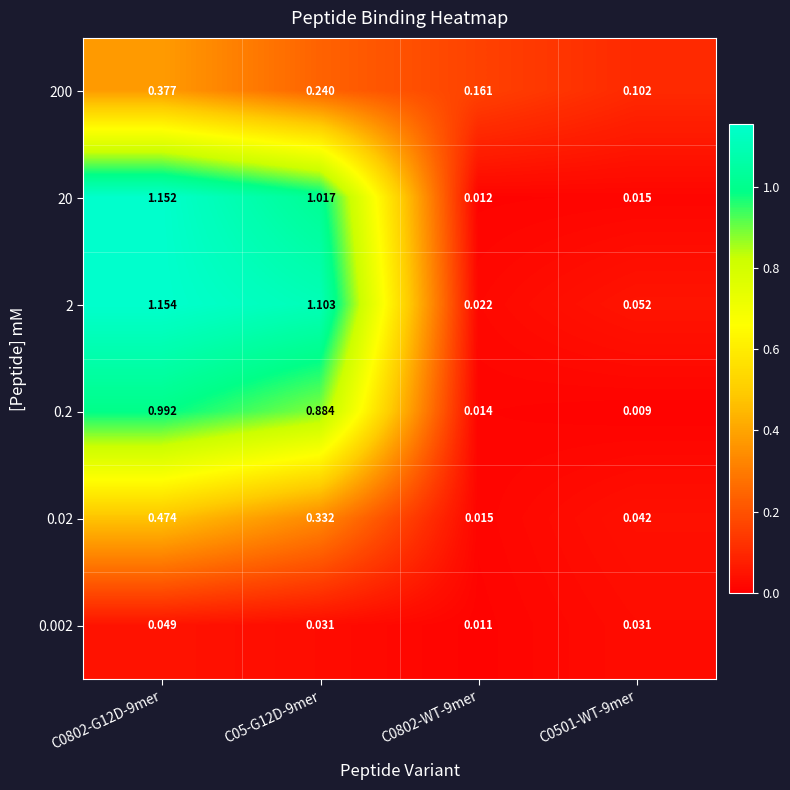

Is the value of 200 at C0501-WT-9mer greater than the value of 0.2 at C0501-WT-9mer?

Yes